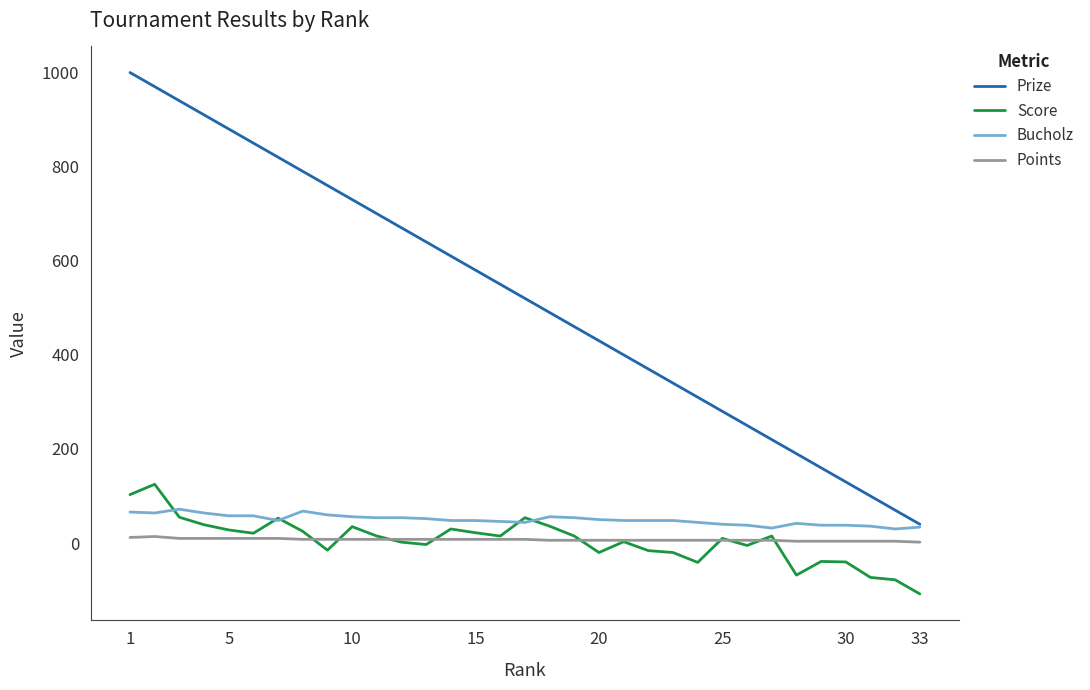

True or false: Points and Prize cross at least once.

False